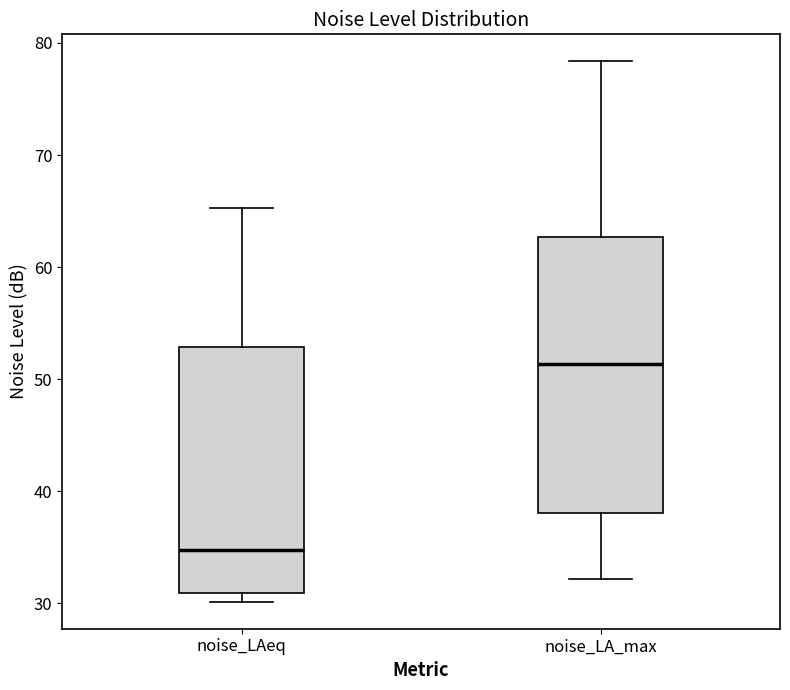

Where is the upper edge of the box for noise_LAeq on the y-axis? The values are not printed on the chart, so give them approximately, as read against the axis.

53